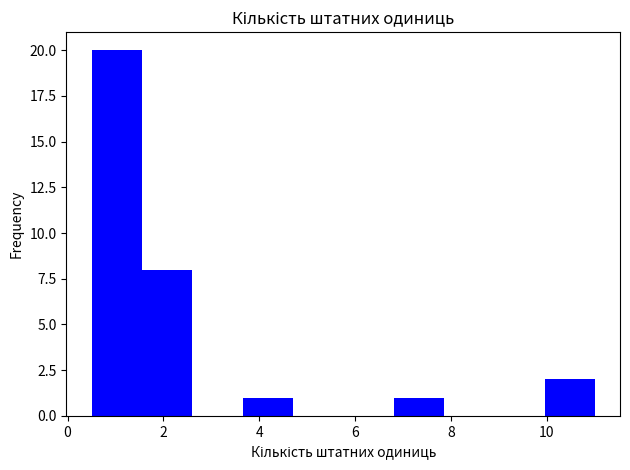

How tall is the bar that spans 0.50 to 1.55 on the x-axis? Neither the bar edges nor the heights are printed on the chart, so give them approximately, as read against the axes.

20